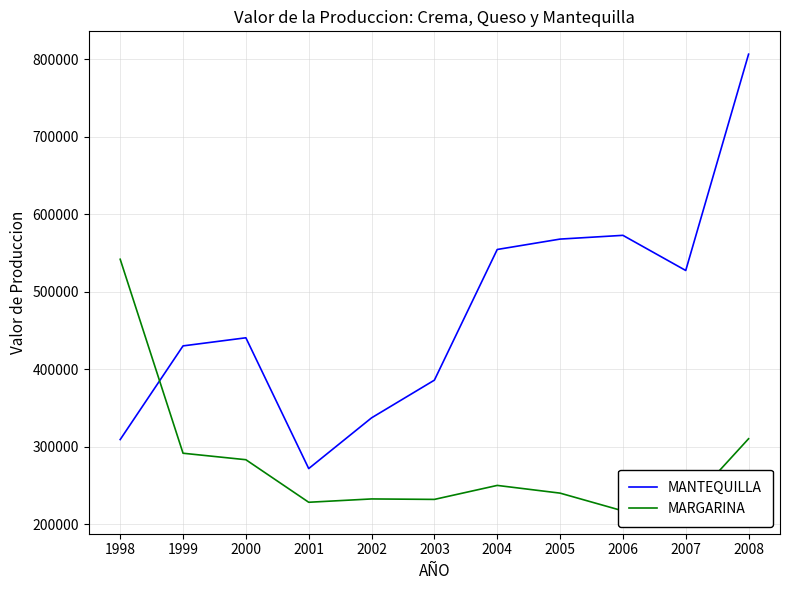

What is the sum of all MARGARINA values?

3052294